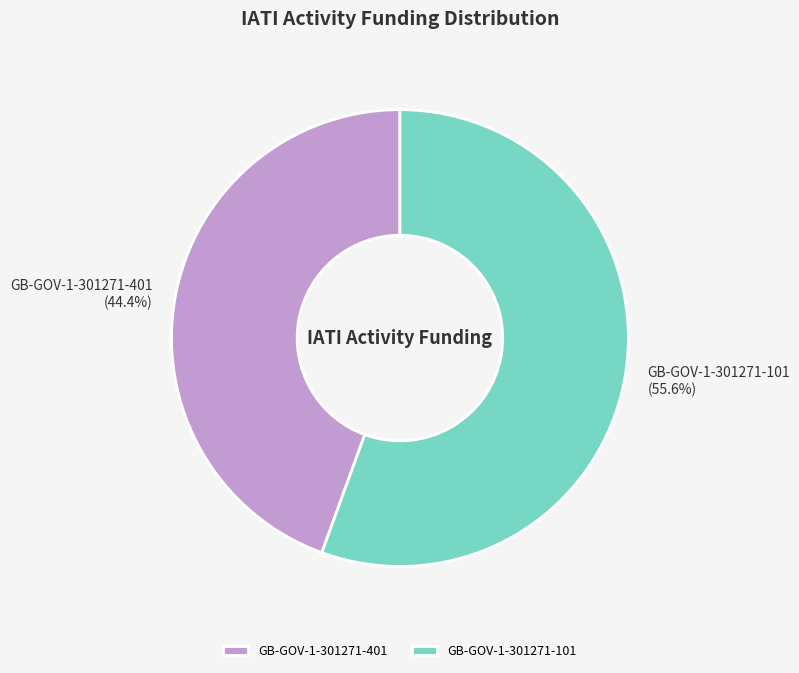

What percentage is the GB-GOV-1-301271-101 slice, to the nearest percent?

56%